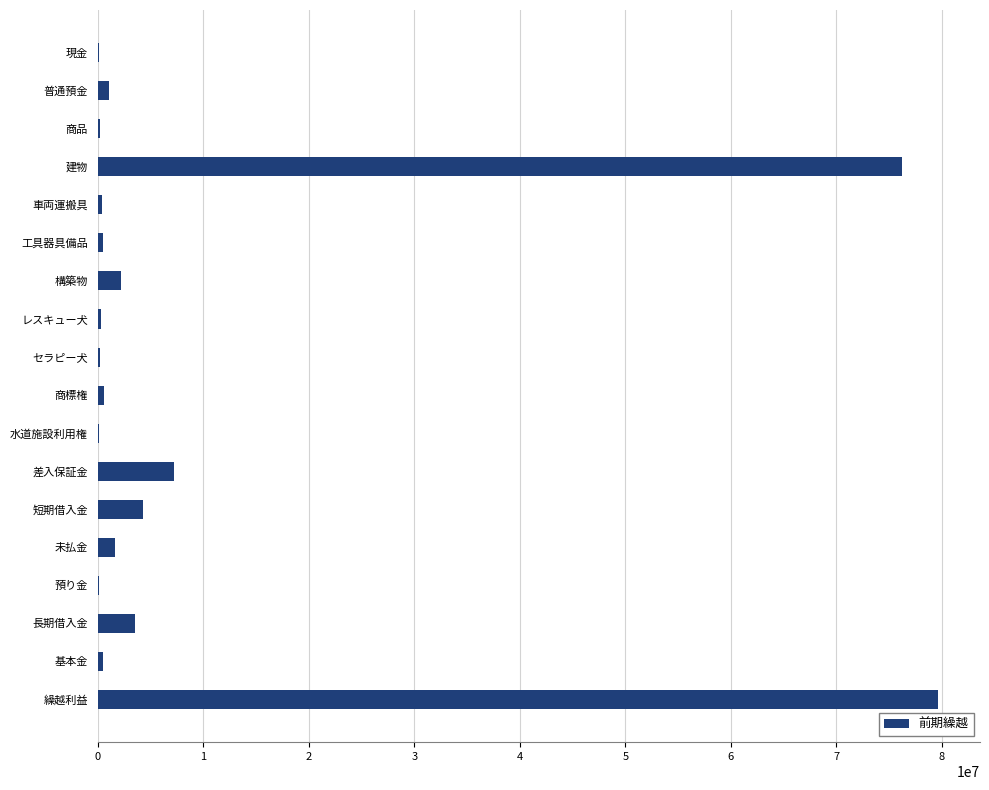

The value at 建物 is 134035551. True or false?

False